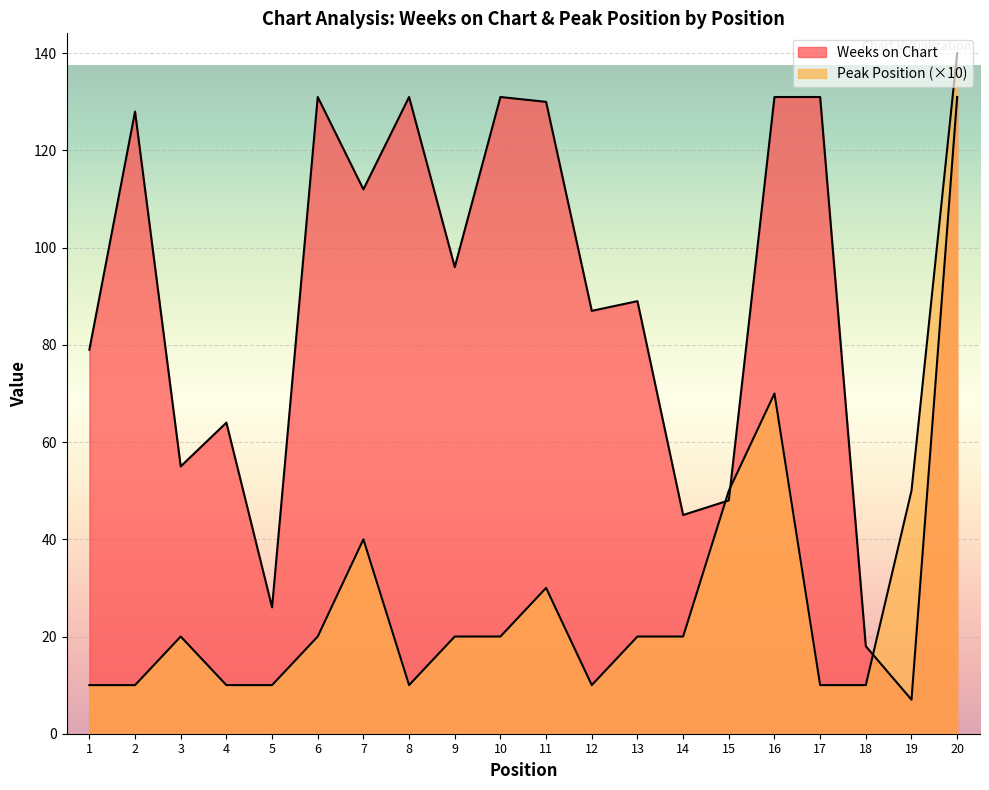

How many lines are shown in the chart?

2